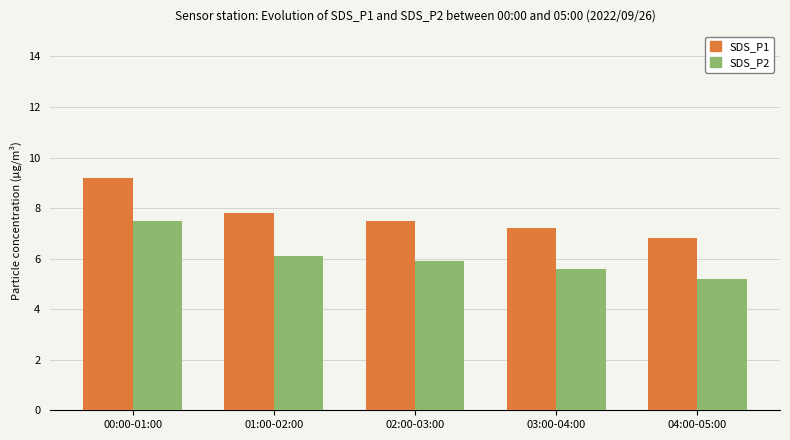

What is the maximum value shown in the chart?

9.2